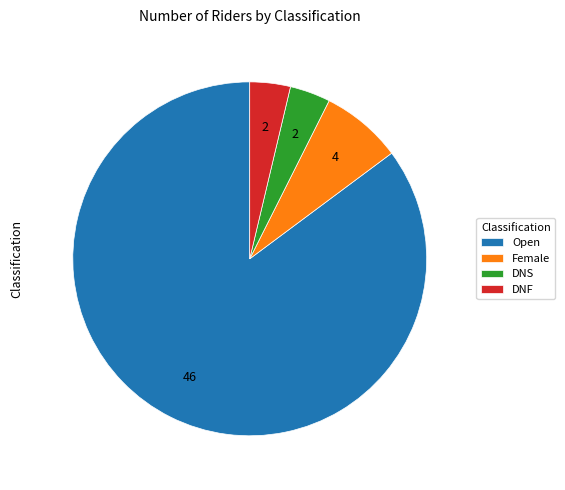

True or false: Female accounts for 7% of the total.

True